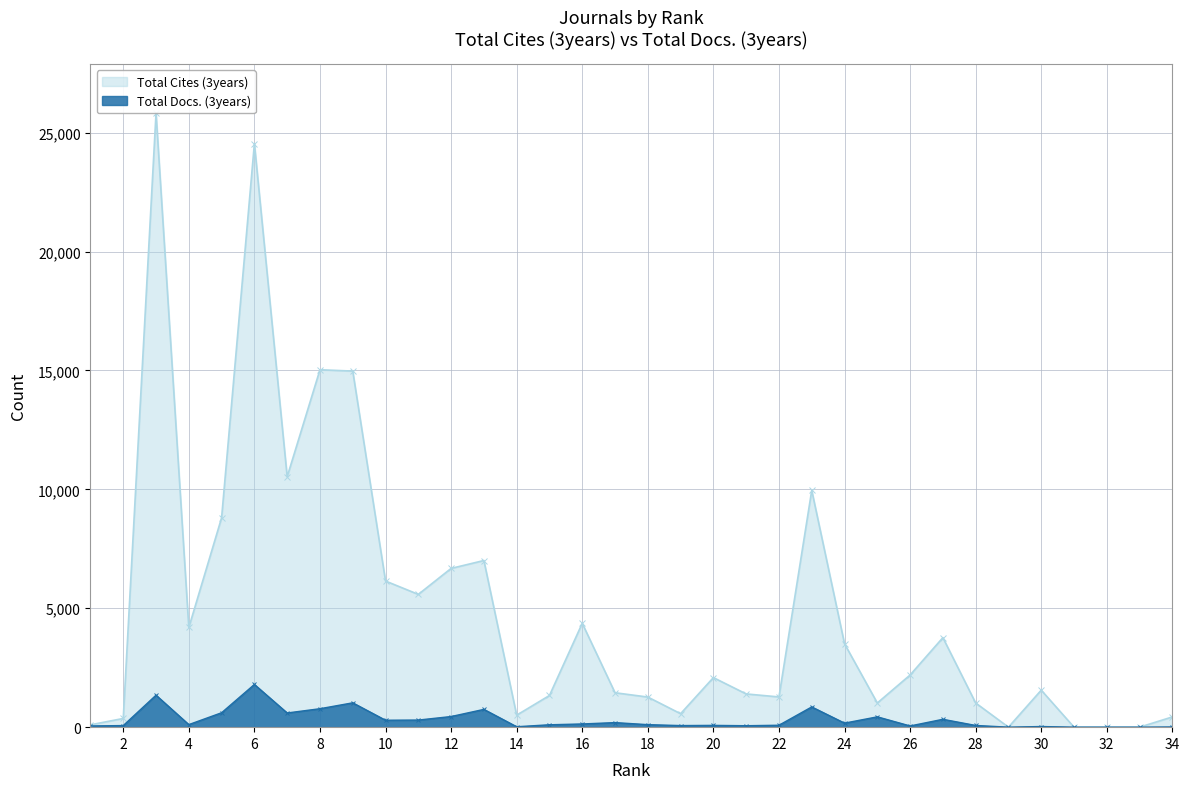

Does the chart display data point markers on the line(s)?

Yes